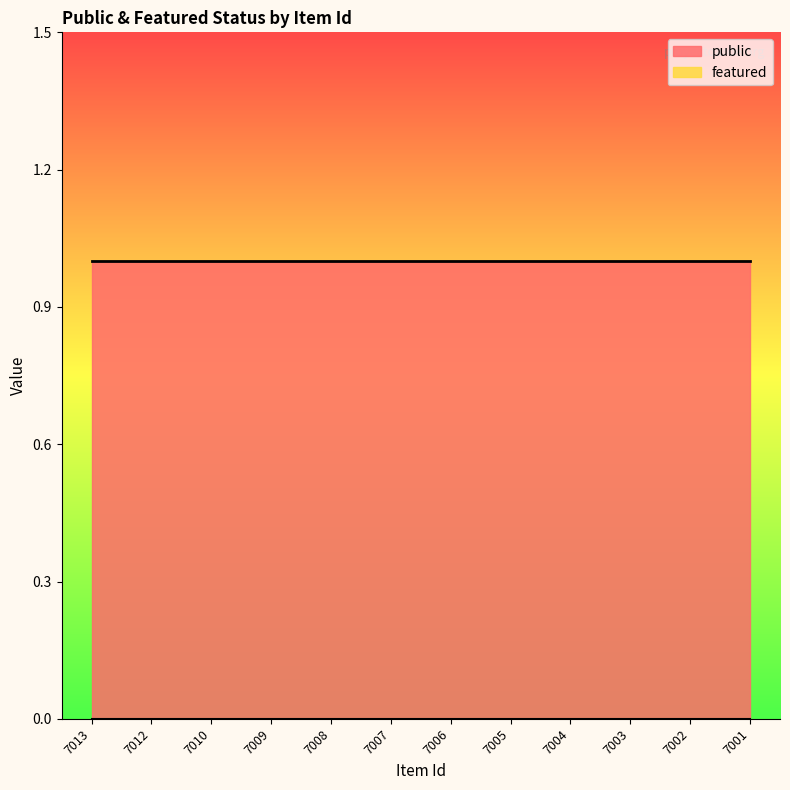

Which label corresponds to the largest value in the chart?

7013